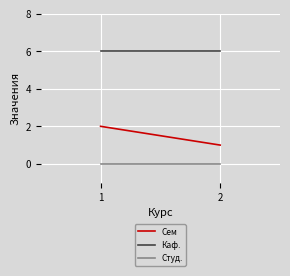

Which series has the largest total across all categories?

Каф.